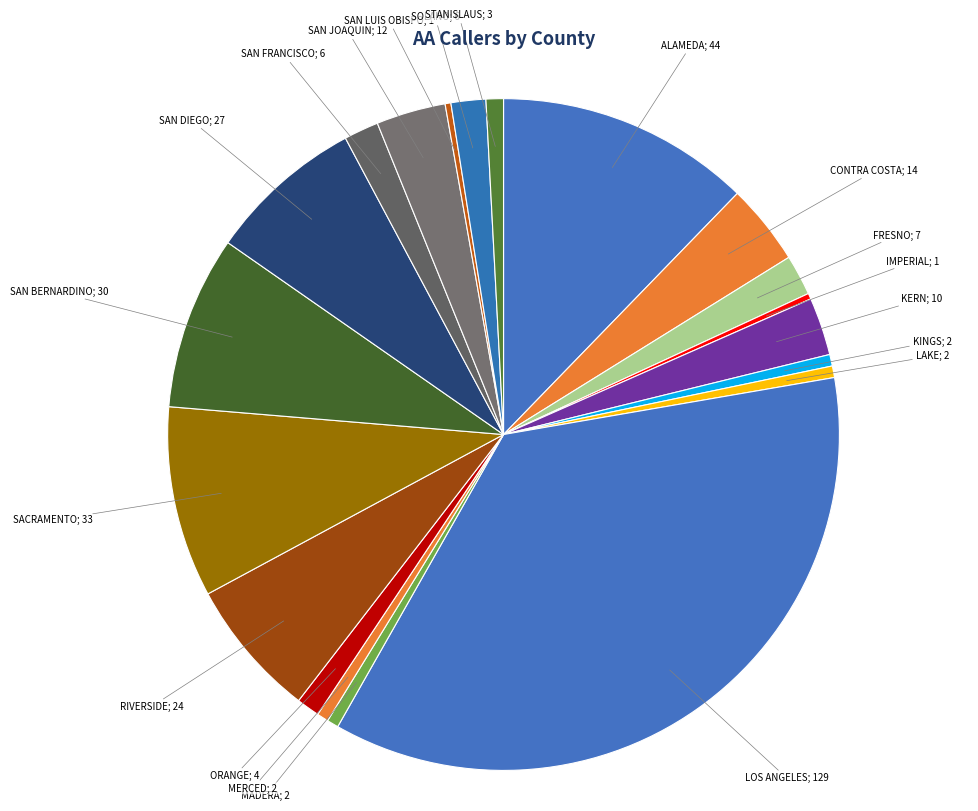

Does any single category account for the majority?

No